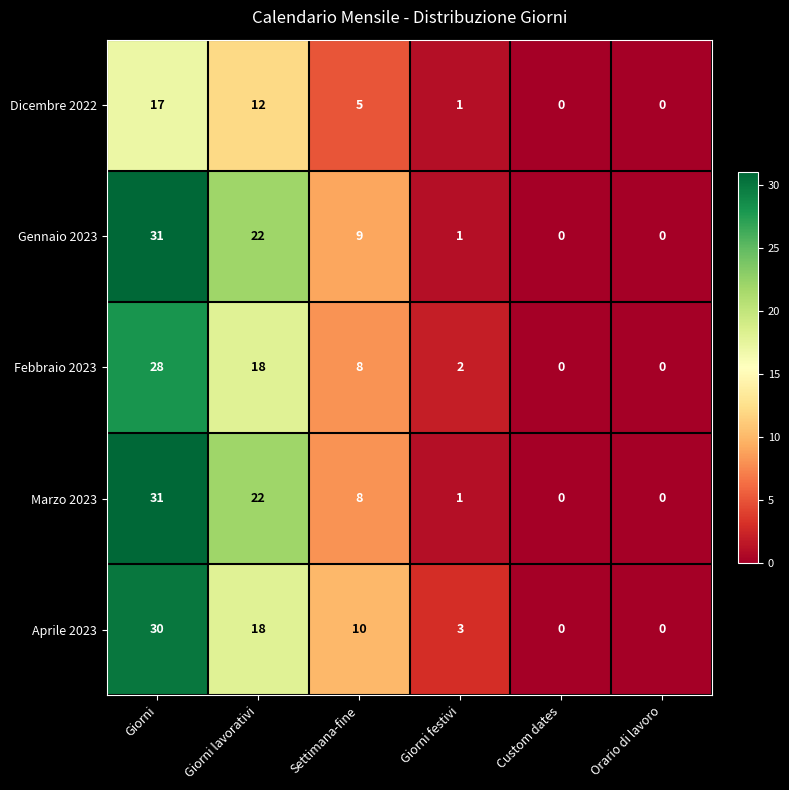

At how many categories does at least one series exceed 7?

3